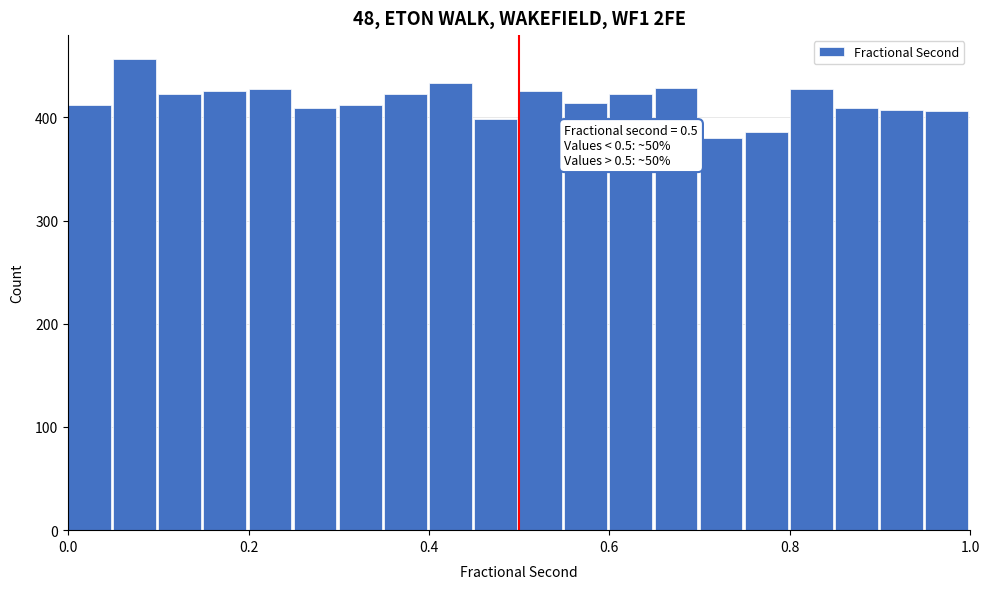

Around what value on the x-axis is the tallest bar? Give the approximate position of its centre, as read against the axis.

0.08